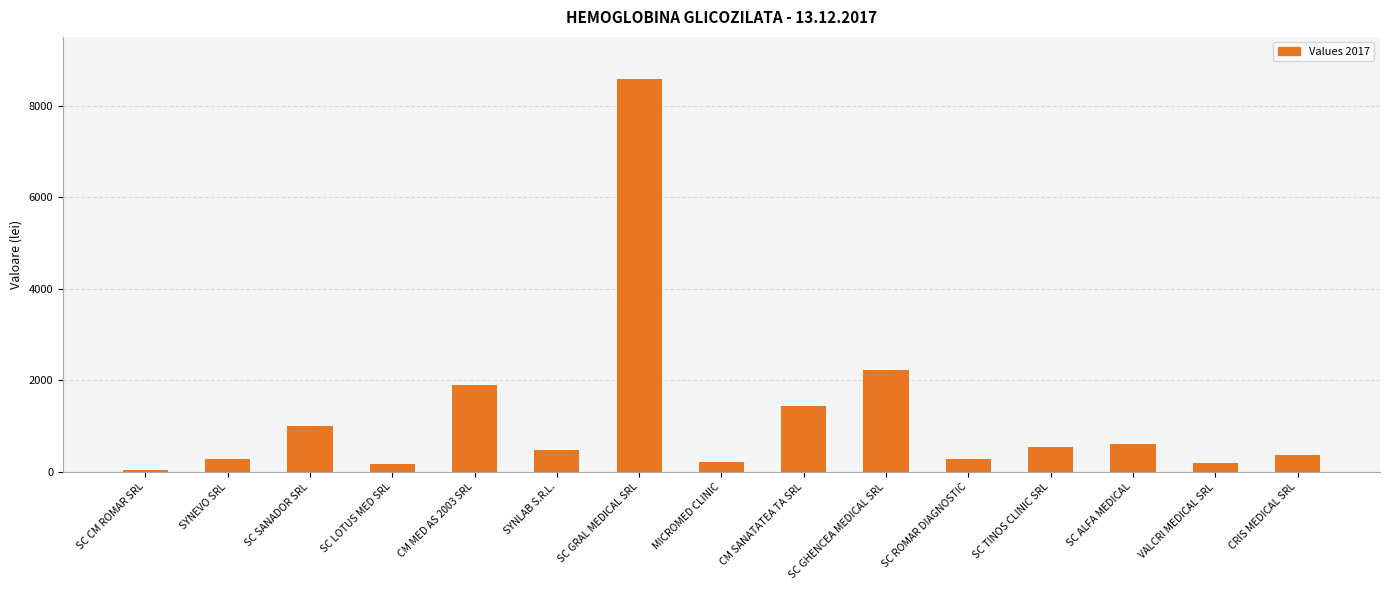

How many data points are less than 480?

7